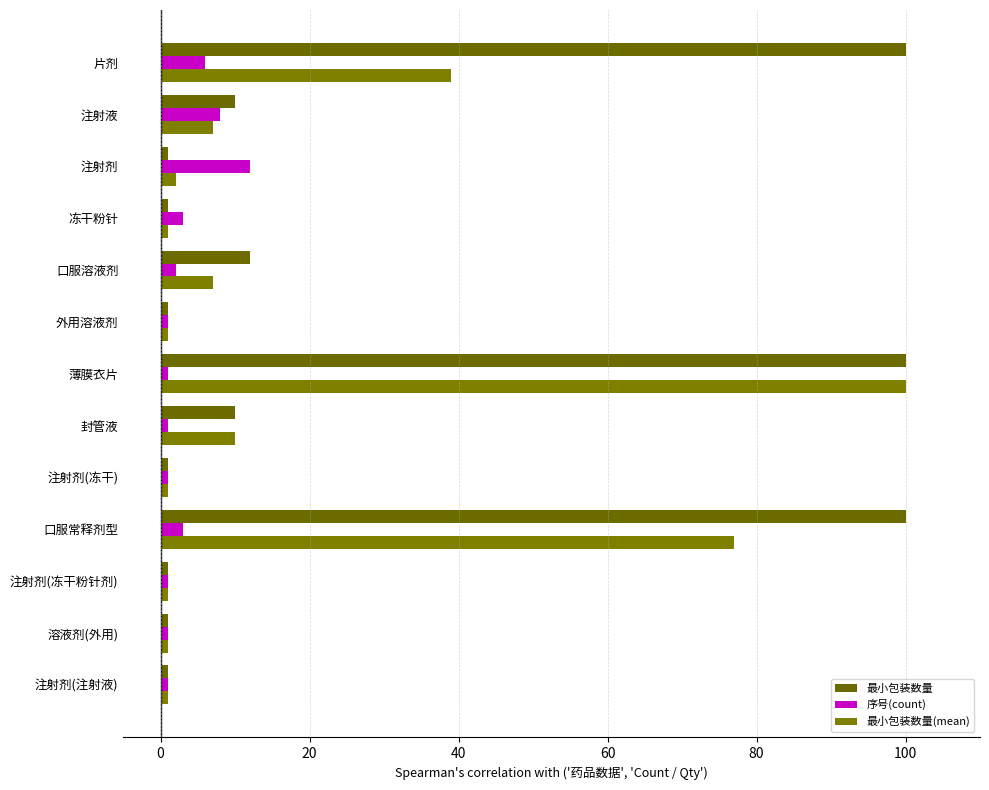

What is the minimum value shown in the chart?

1